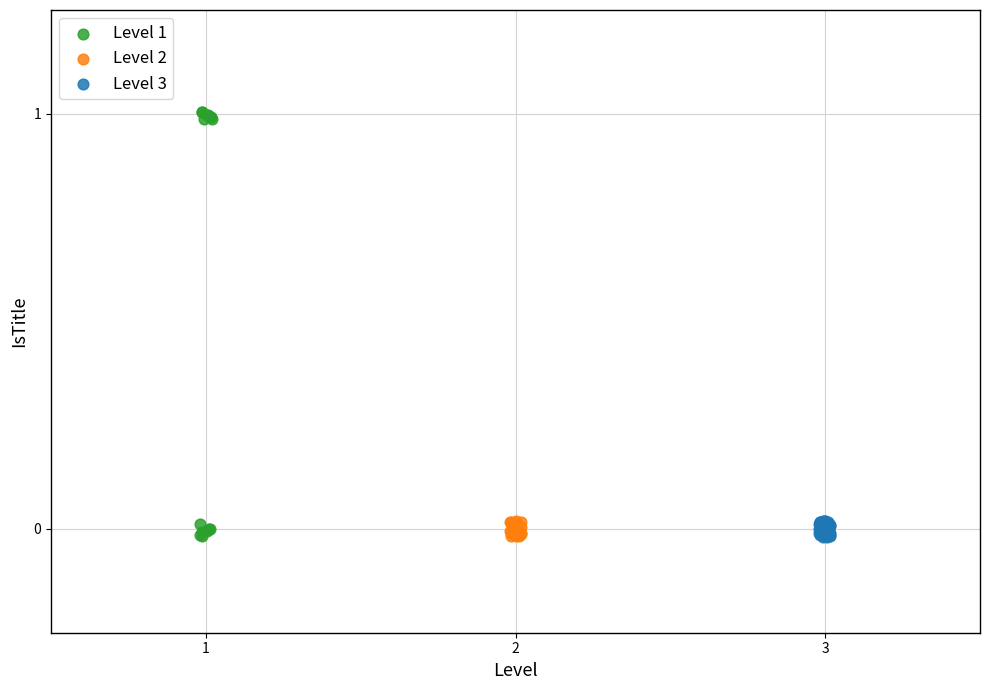

Which series reaches the maximum Y coordinate?

Level 1